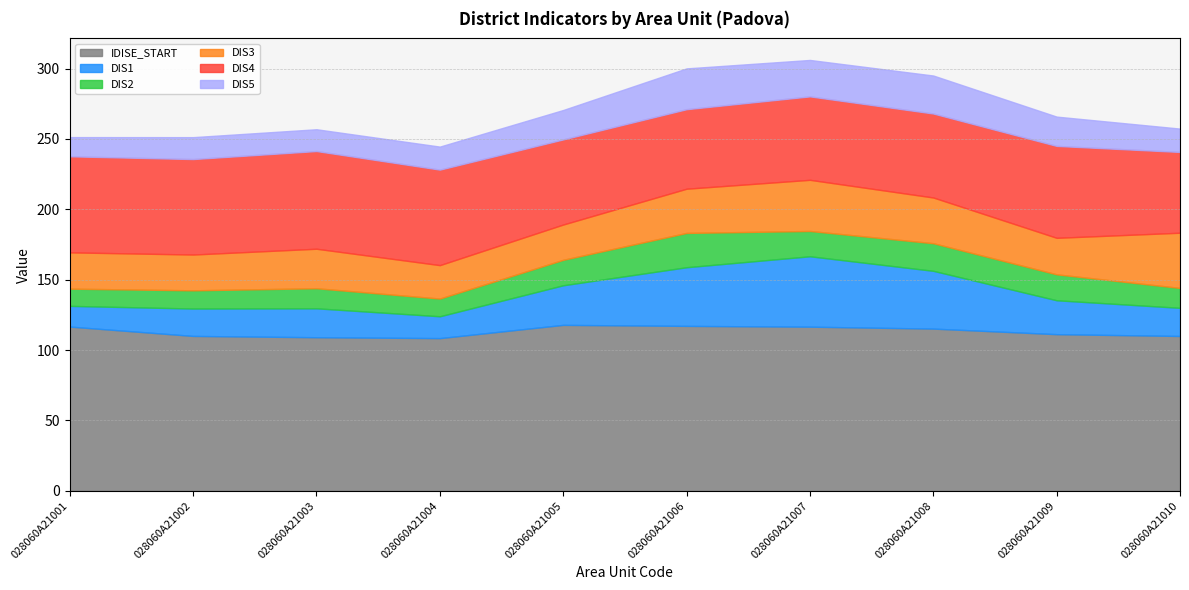

What value does the DIS1 series have at 028060A21005?

28.1